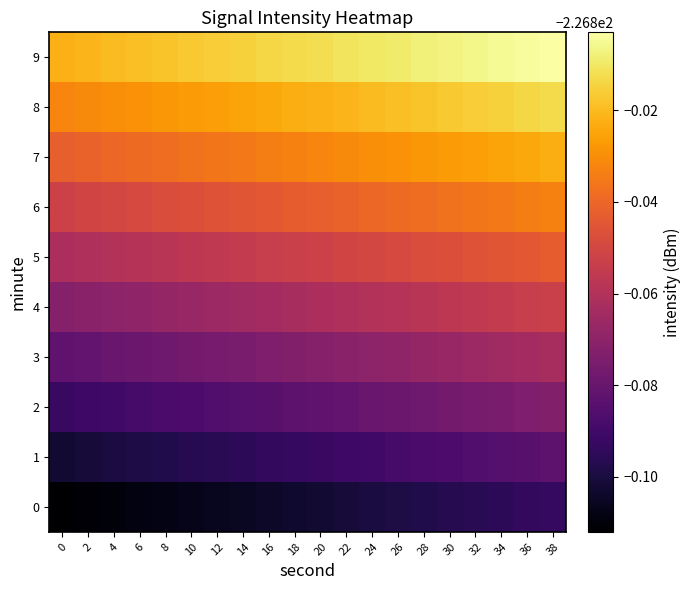

Rank the series at 34 from highest to lowest value.

9, 8, 7, 6, 5, 4, 3, 2, 1, 0